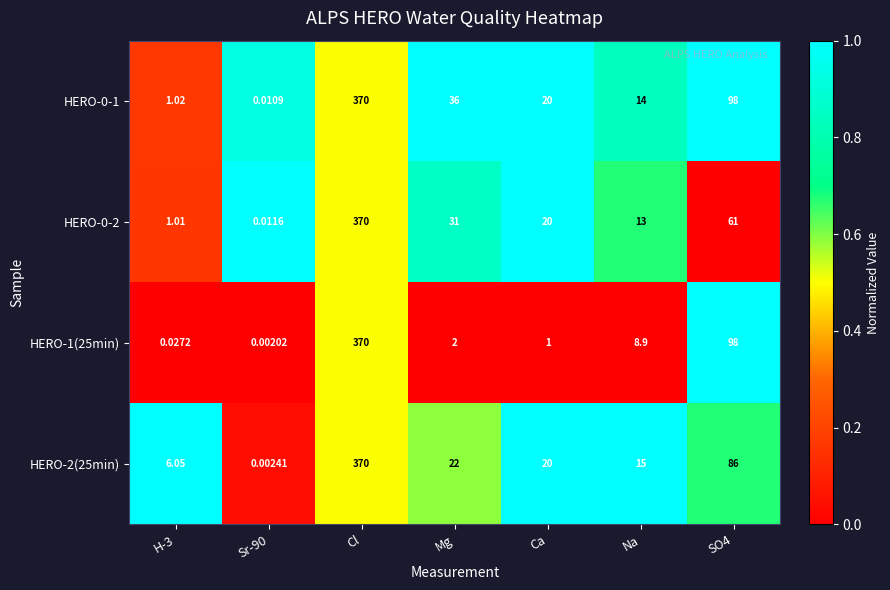

Where does the HERO-1(25min) series first go above 2?

Cl